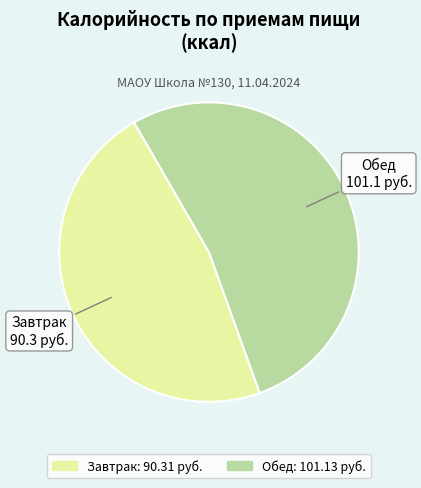

Which has a higher value, Завтрак or Обед?

Обед